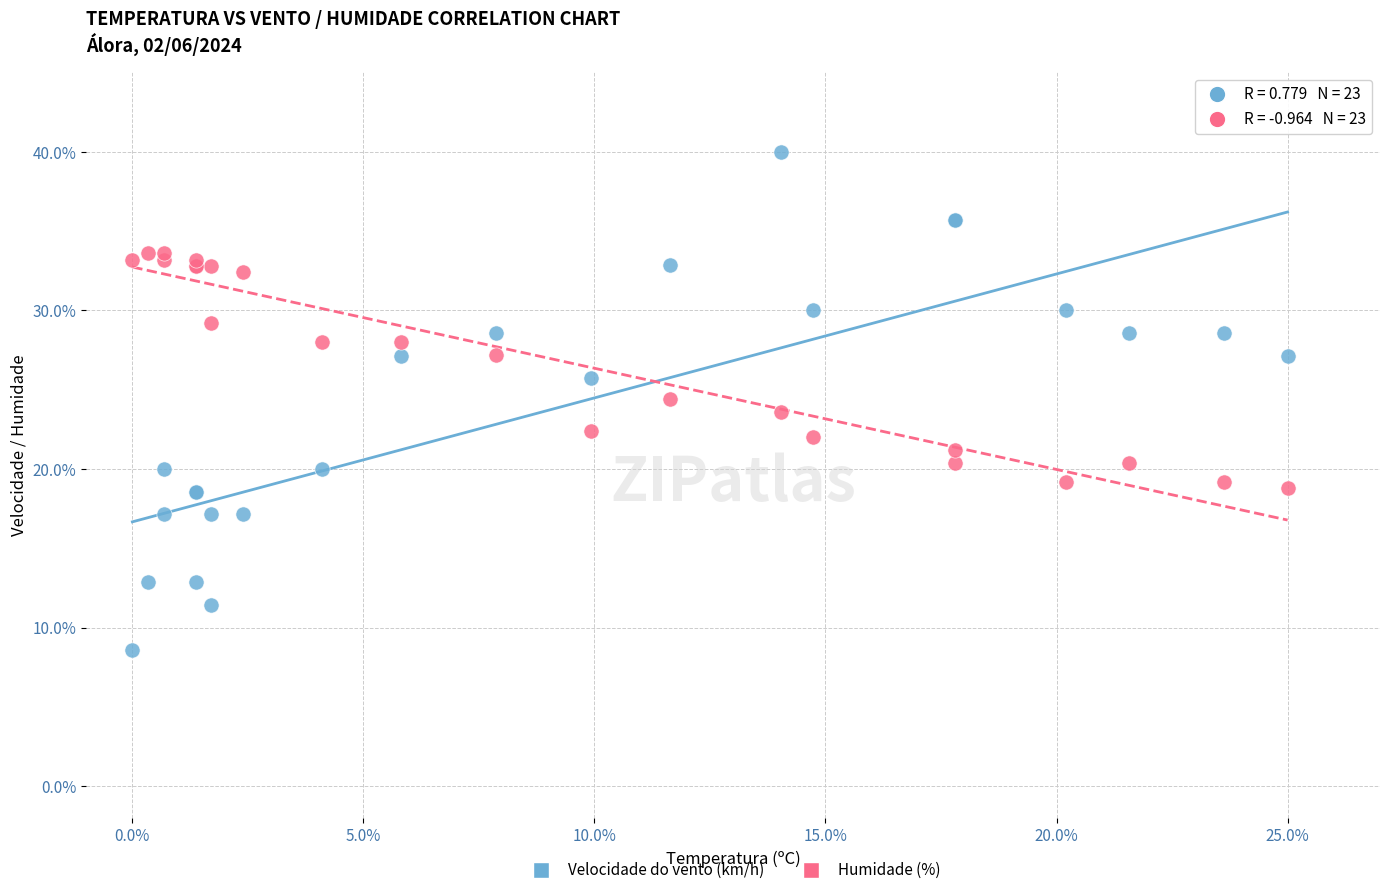

Which series reaches the maximum Y coordinate?

Velocidade do vento (km/h)